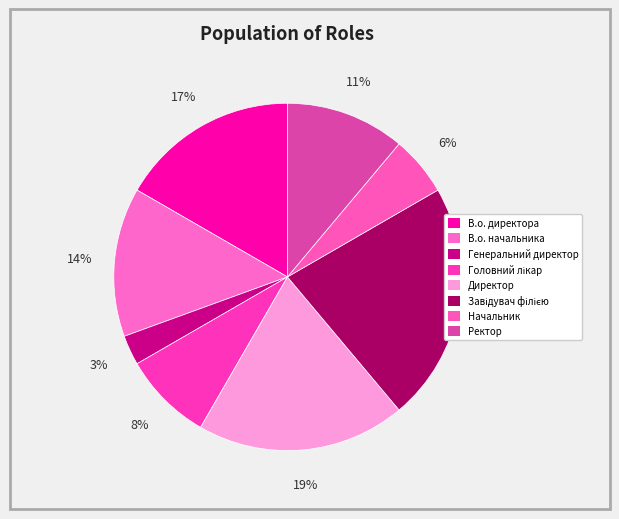

Does Директор account for over 50% of the chart?

No